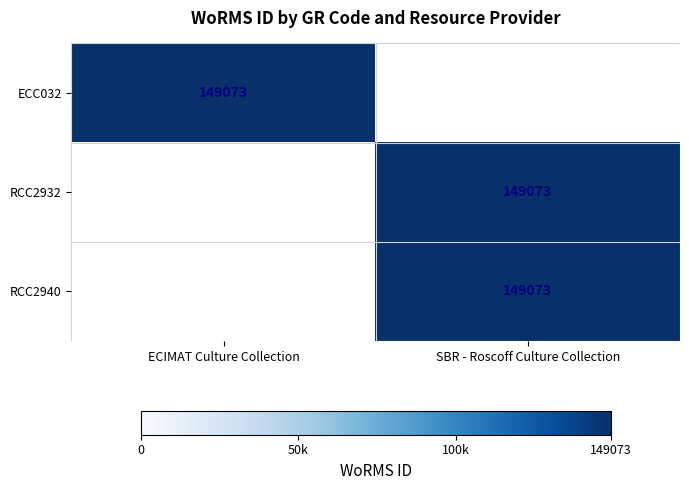

At which category does the chart reach its peak across all series?

ECIMAT Culture Collection